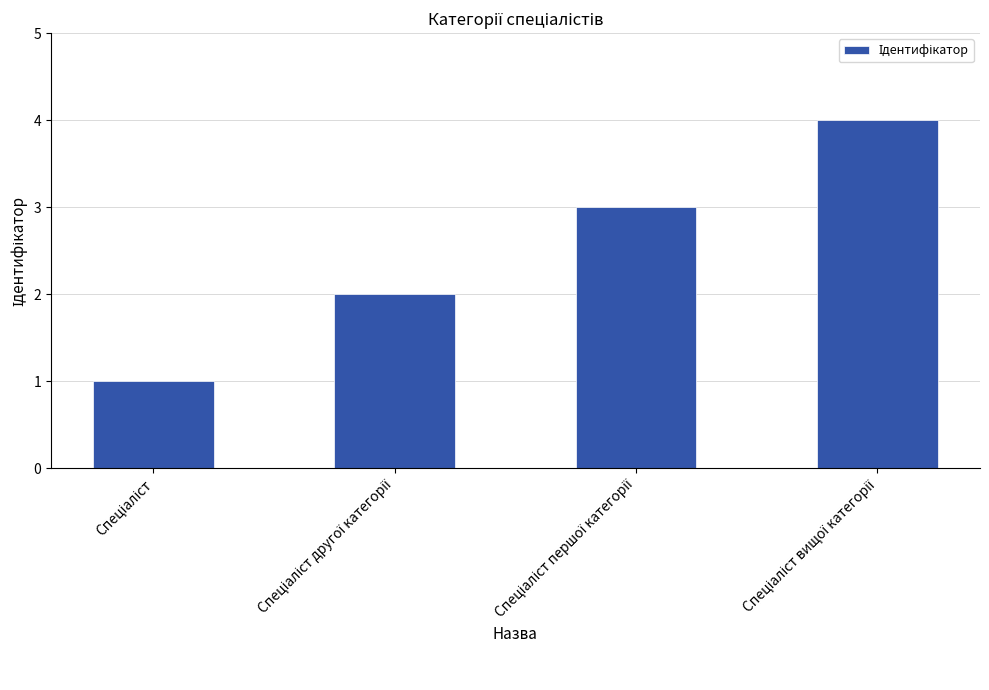

What is the sum of all values?

10